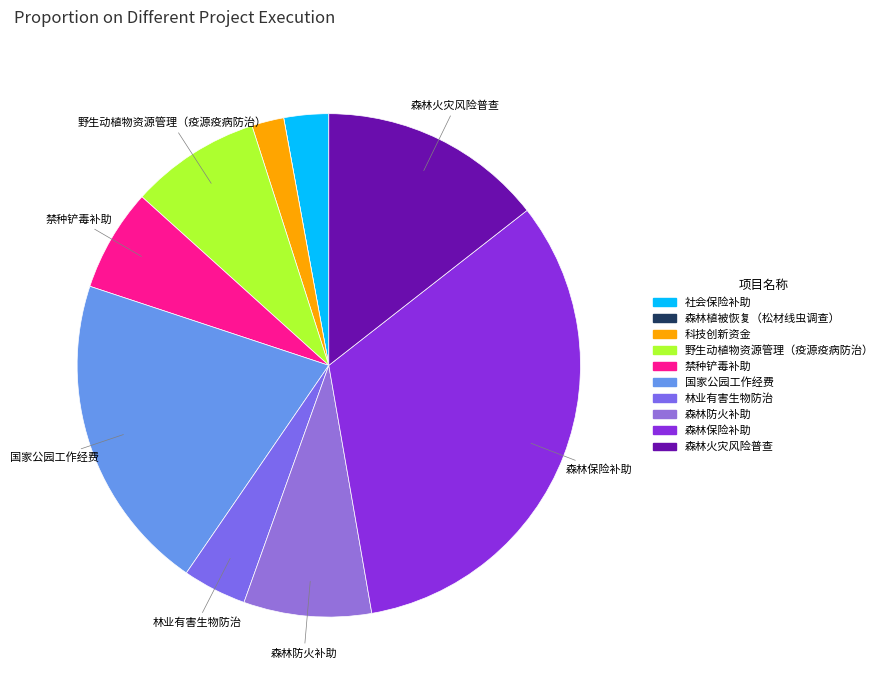

How many segments does this pie chart have?

10